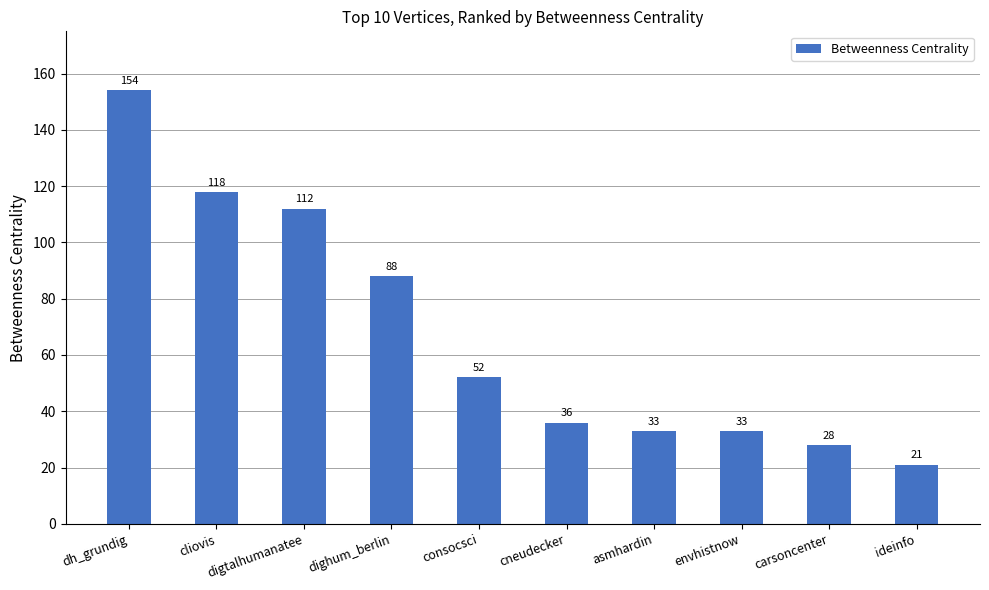

How many bars are there in total?

10